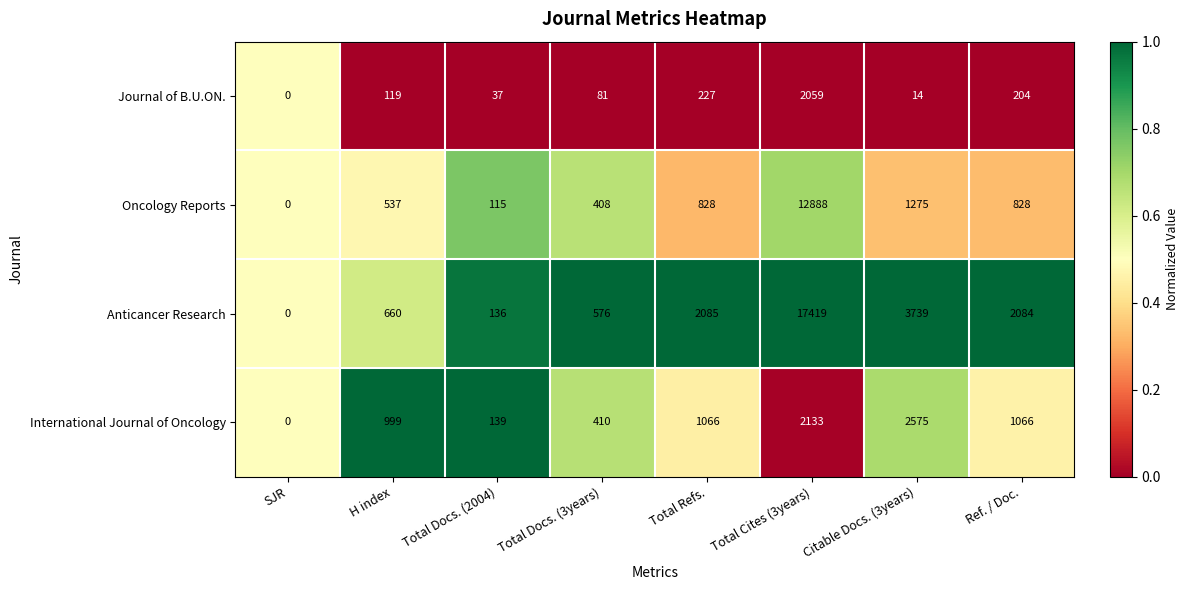

Which series changed the most between SJR and Ref. / Doc.?

Anticancer Research